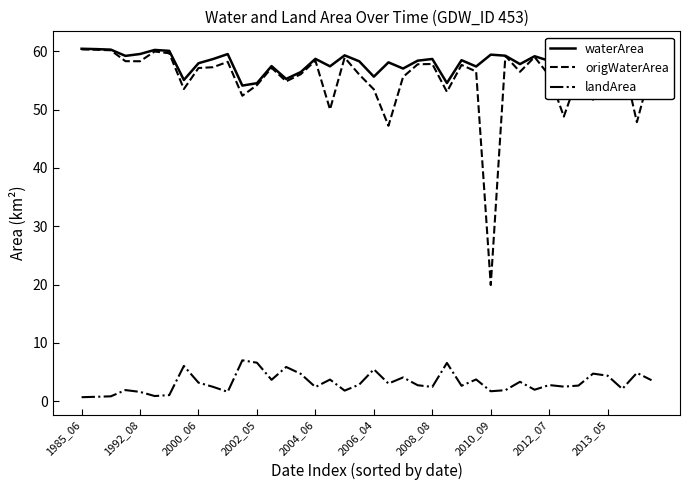

What is the maximum value for origWaterArea?

60.3